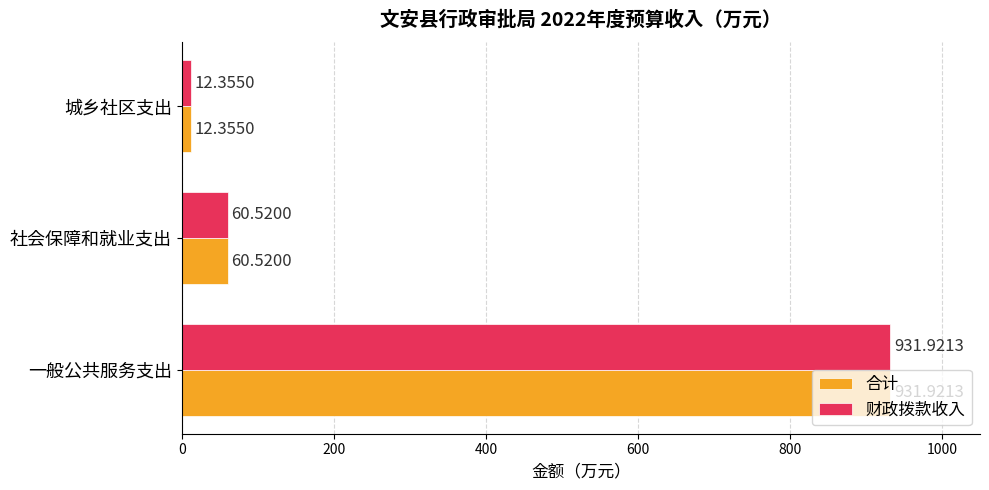

What is the maximum value shown in the chart?

931.9